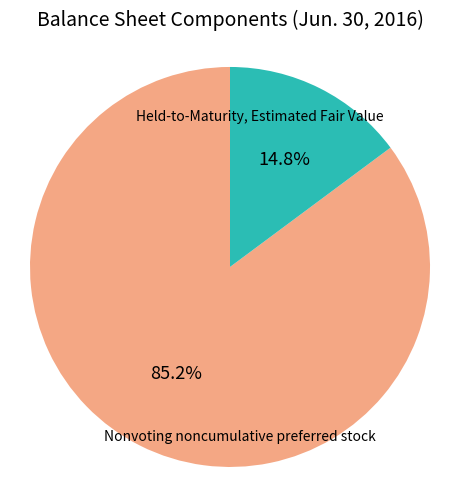

How many slices are in this pie chart?

2